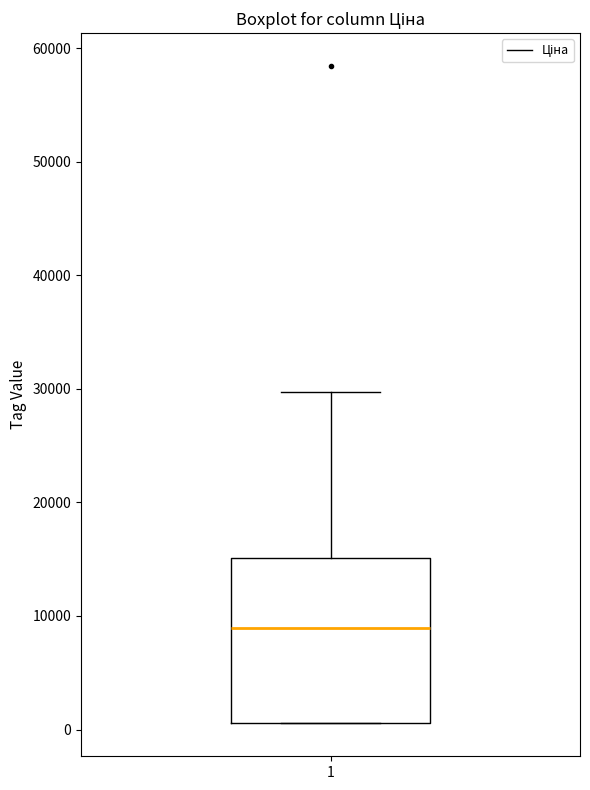

Where does the upper whisker of the box at x = 1 end on the y-axis? The values are not printed on the chart, so give them approximately, as read against the axis.

30000